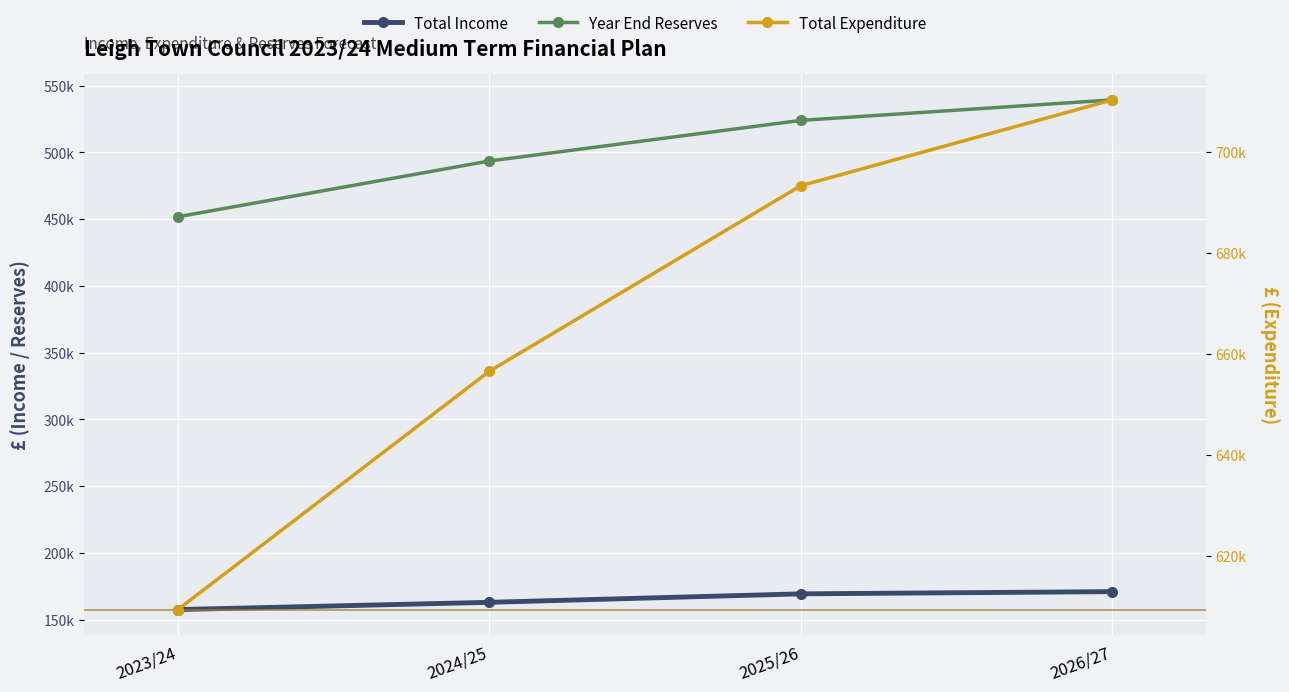

True or false: Total Expenditure has more than 0 interior local peaks.

False